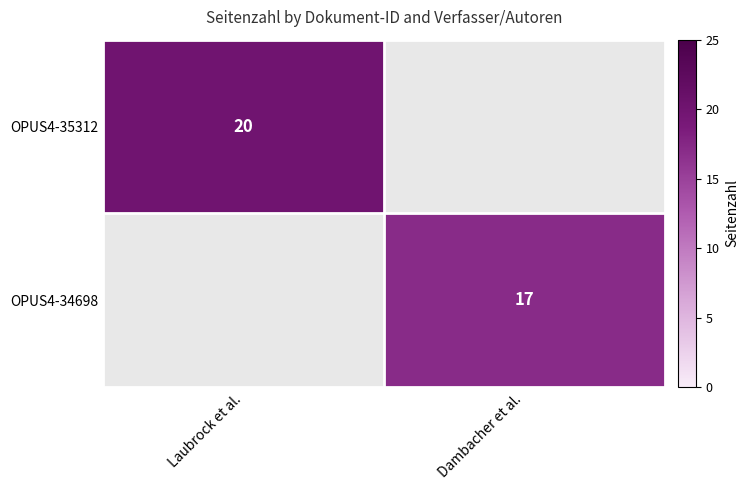

True or false: OPUS4-35312 has a value of 20 at Laubrock et al..

True